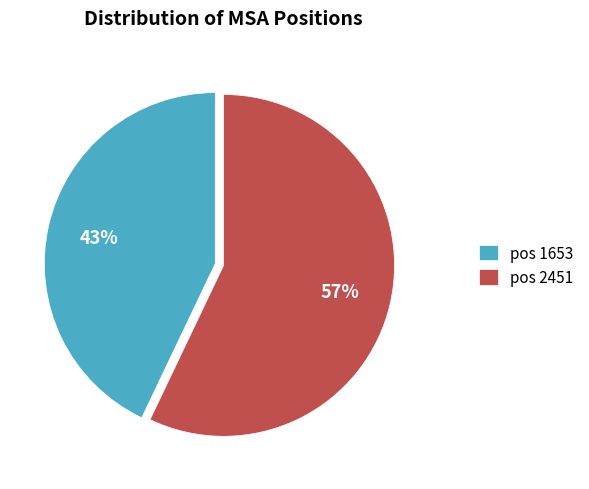

To the nearest percent, what portion does pos 1653 represent?

43%